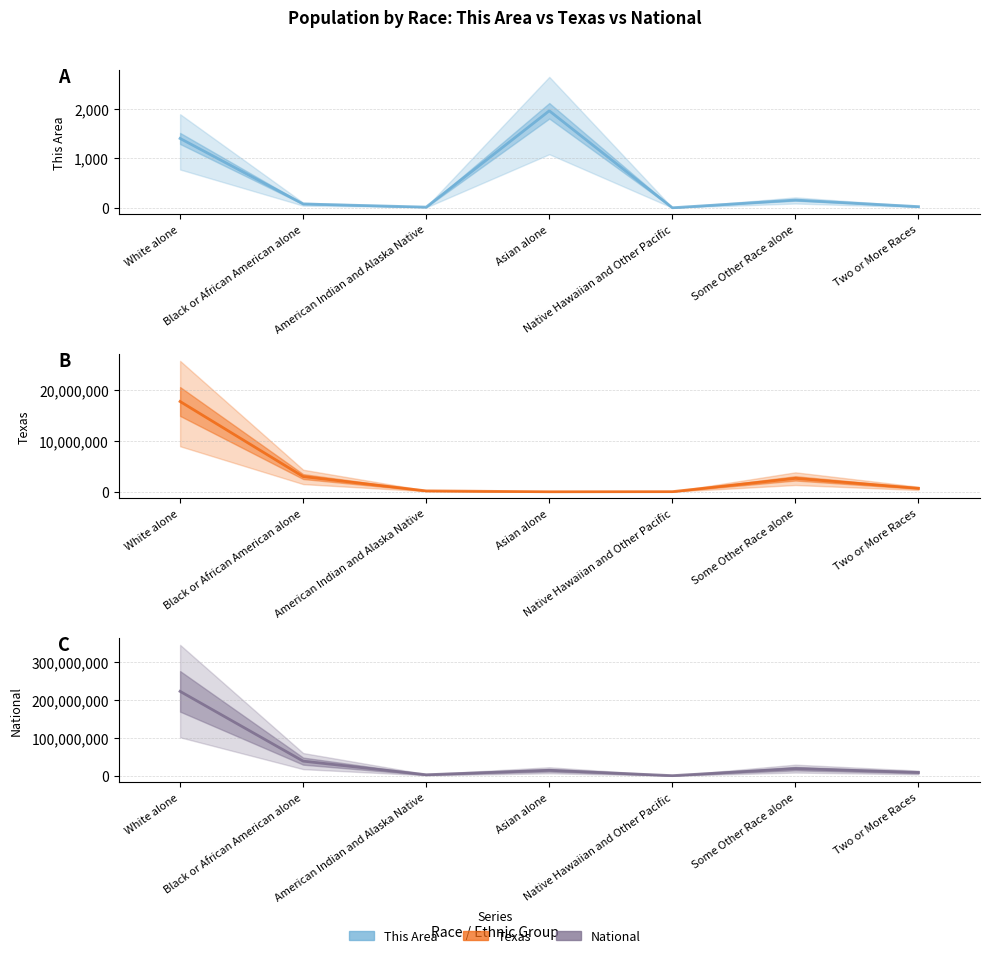

Reading right to left, extract all data points from this chart.

This Area: Two or More Races=23	Some Other Race alone=156	Native Hawaiian and Other Pacific=0	Asian alone=1964	American Indian and Alaska Native=13	Black or African American alone=77	White alone=1404
Texas: Two or More Races=679001	Some Other Race alone=2628186	Native Hawaiian and Other Pacific=21656	Asian alone=596	American Indian and Alaska Native=170972	Black or African American alone=2979598	White alone=17701552
National: Two or More Races=9009073	Some Other Race alone=19107368	Native Hawaiian and Other Pacific=540013	Asian alone=14674252	American Indian and Alaska Native=2932248	Black or African American alone=38929319	White alone=223553265